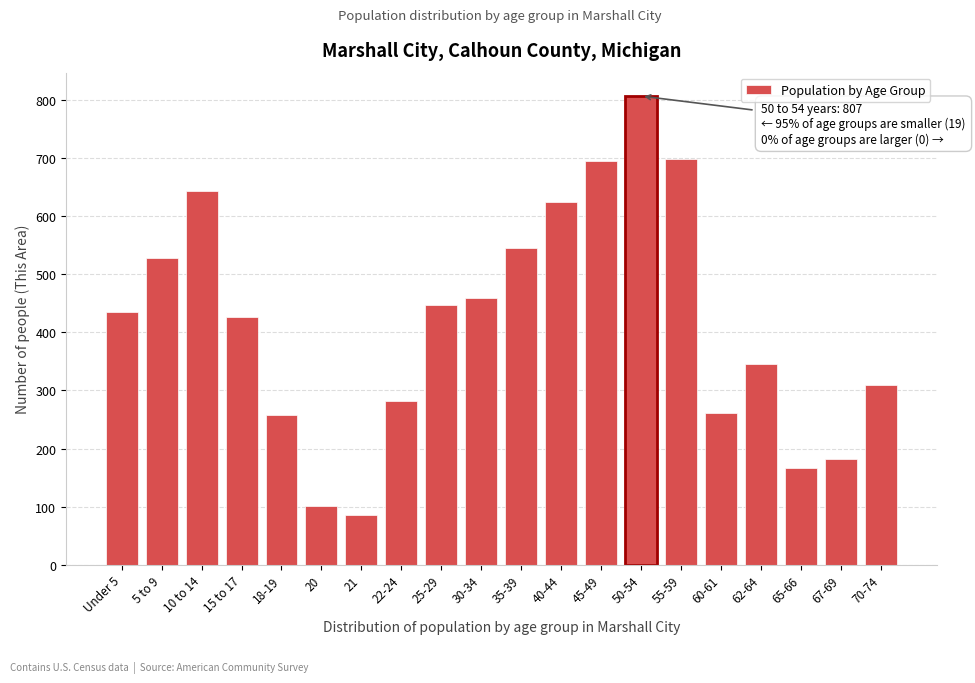

What is the difference between the second highest and second lowest values?

597